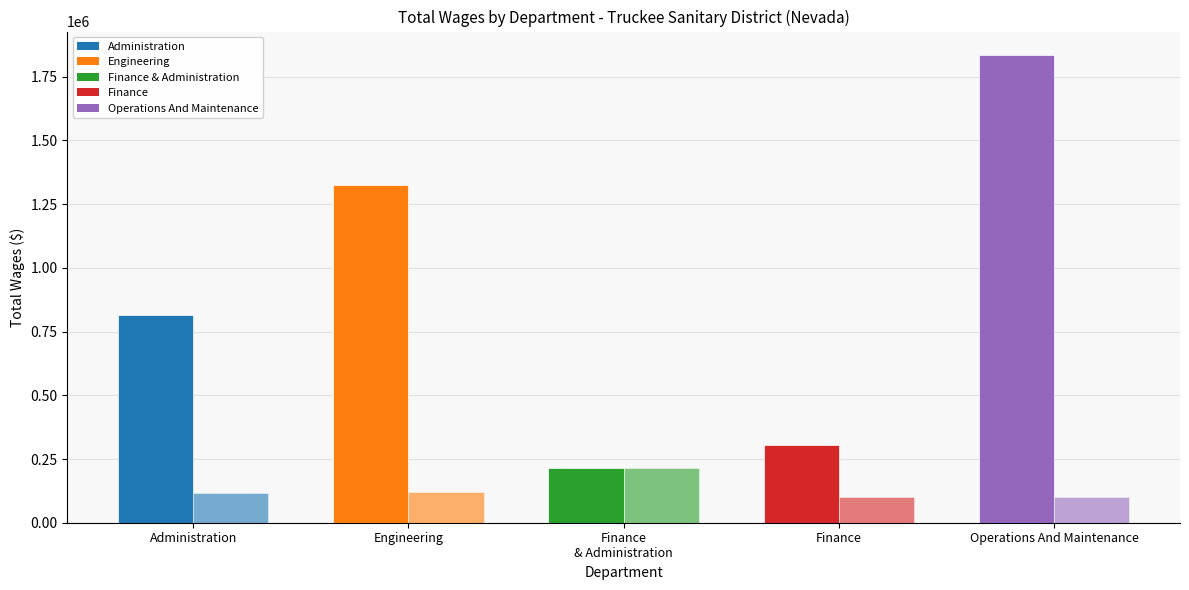

Are the bars horizontal?

No